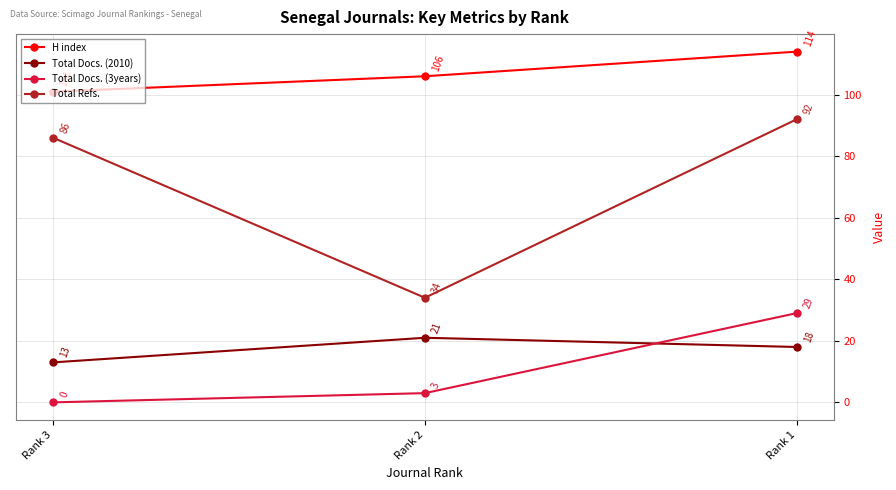

Reading right to left, extract all data points from this chart.

H index: Rank 1=114	Rank 2=106	Rank 3=101
Total Docs. (2010): Rank 1=18	Rank 2=21	Rank 3=13
Total Docs. (3years): Rank 1=29	Rank 2=3	Rank 3=0
Total Refs.: Rank 1=92	Rank 2=34	Rank 3=86